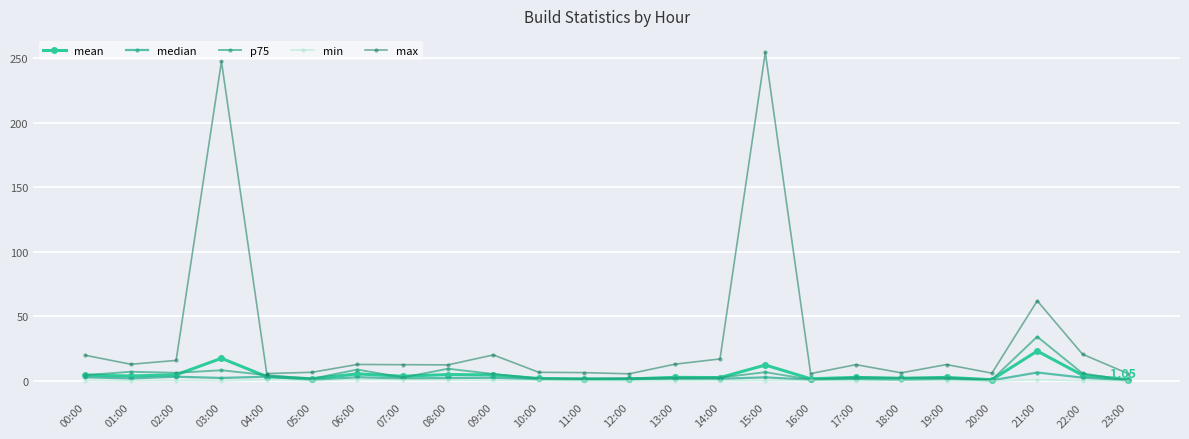

Does the chart have visible grid lines?

Yes